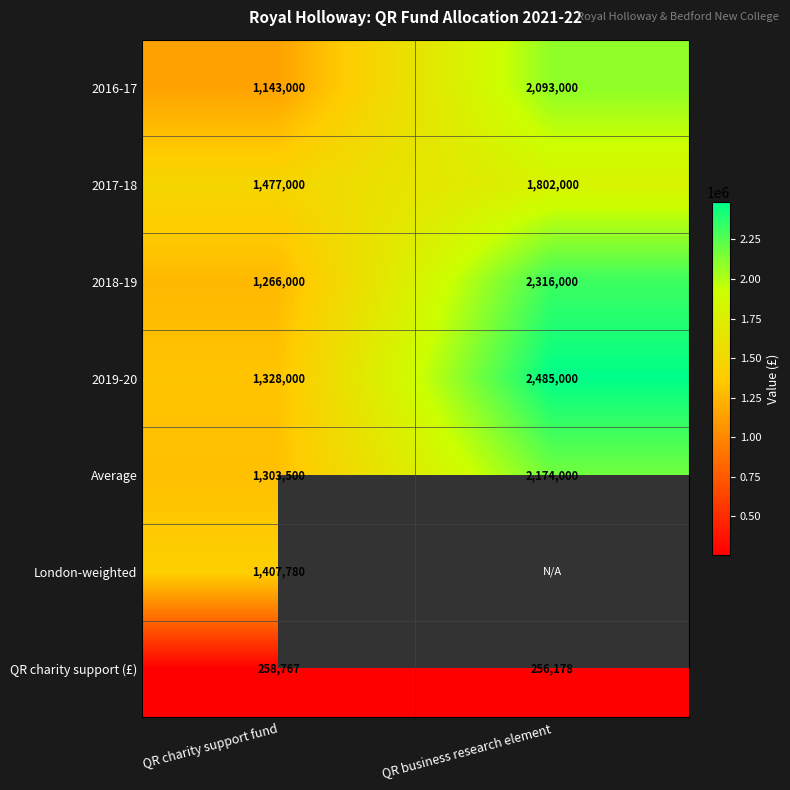

Which category has the lowest value across all series?

QR business research element